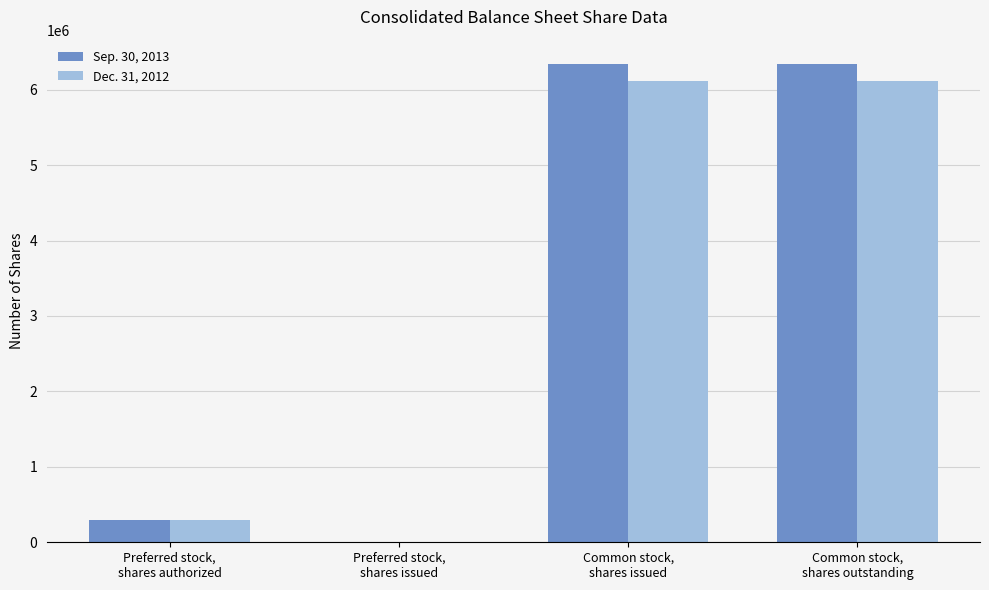

Which series has the largest total across all categories?

Sep. 30, 2013